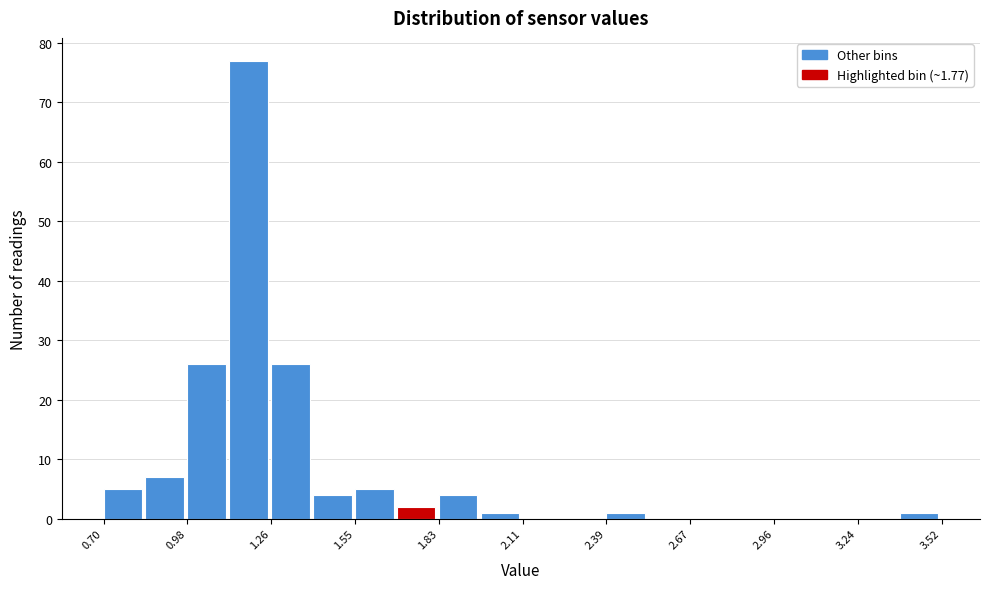

Around what value on the x-axis is the tallest bar? Give the approximate position of its centre, as read against the axis.

1.20